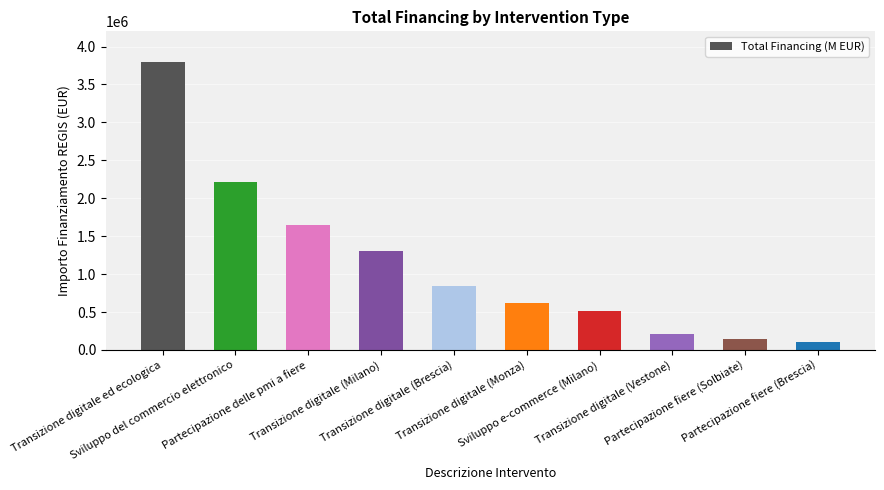

What is the greatest value displayed?

3794800